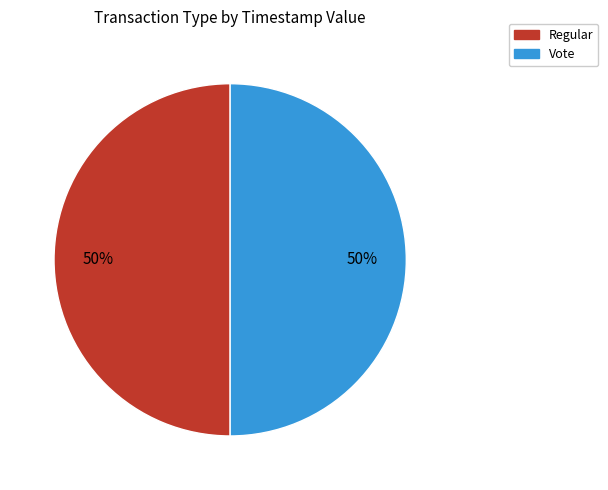

To the nearest percent, what is the combined percentage of Regular and Vote?

100%